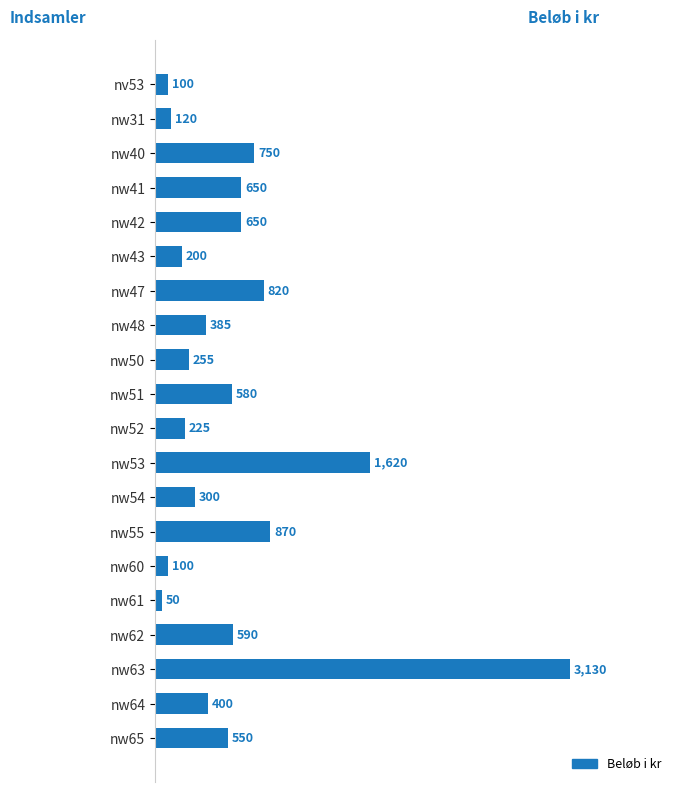

What is the label of the 19th bar from the bottom?

nw31